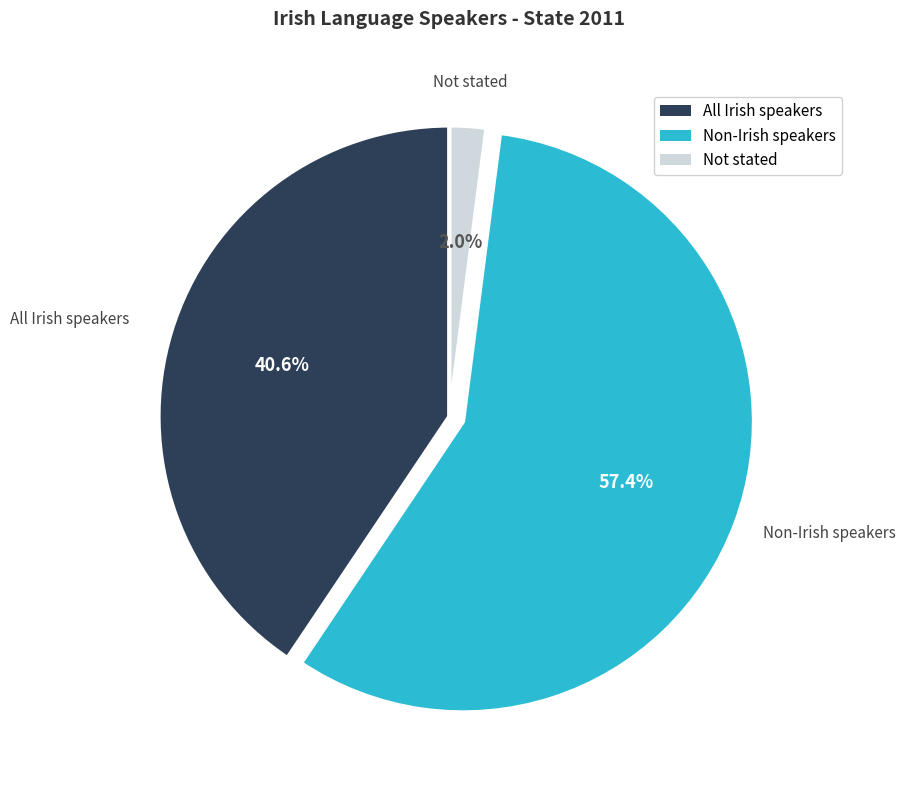

To the nearest percent, what is the difference between the Not stated and Non-Irish speakers slice percentages?

55%